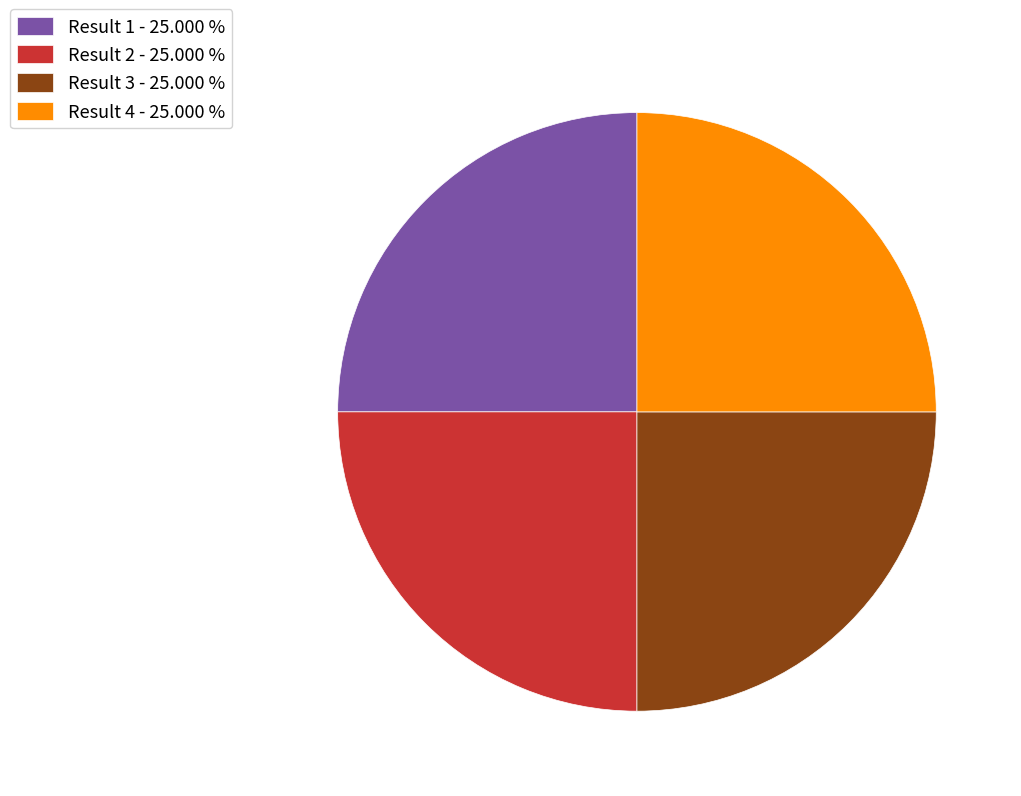

Is there any slice that represents more than half of the pie?

No